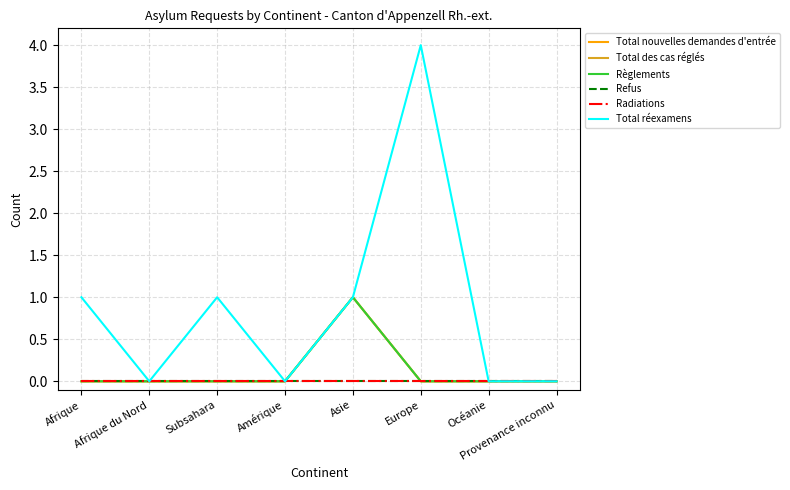

True or false: Radiations and Règlements cross at least once.

False